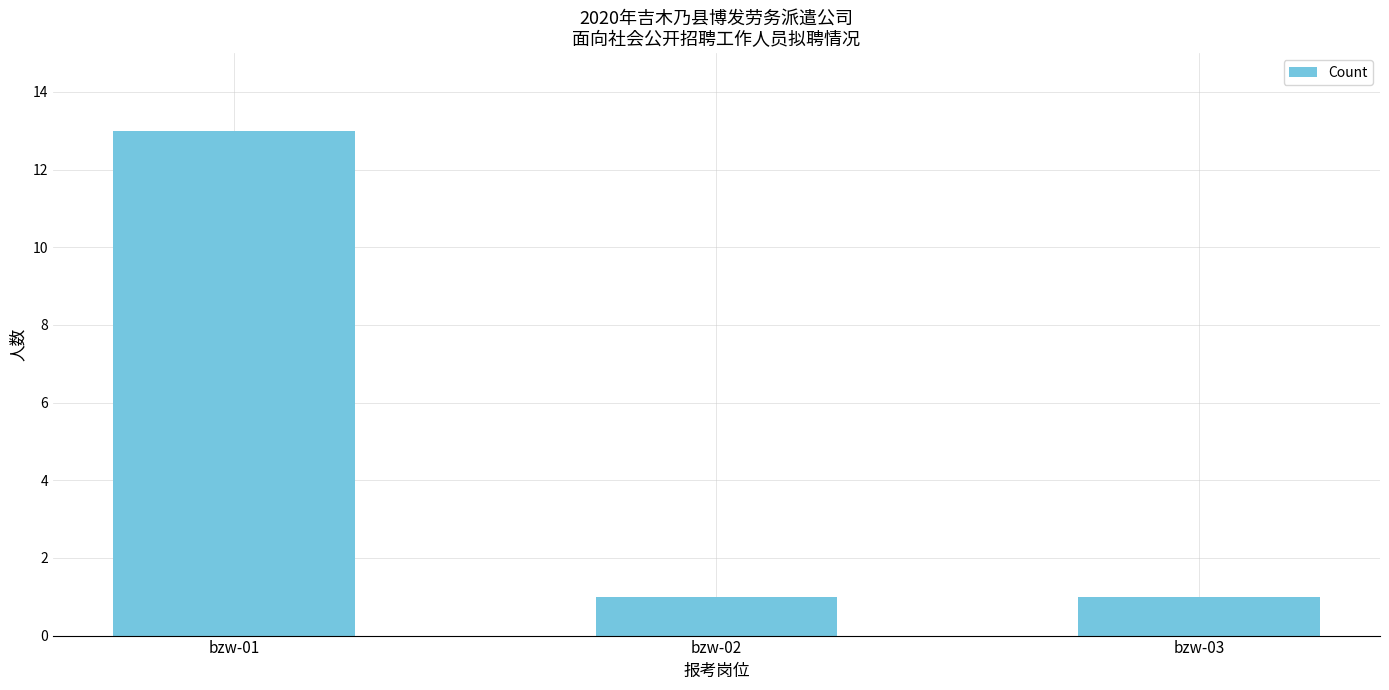

What is the sum of the values at bzw-02 and bzw-01?

14